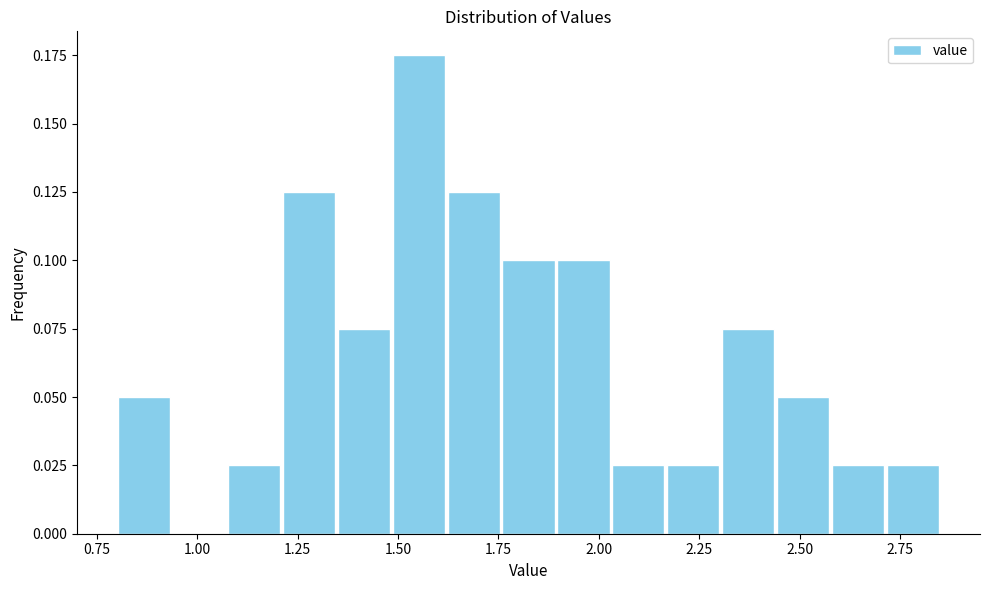

Read against the x-axis, roughly where is the centre of the tallest bar?

1.55